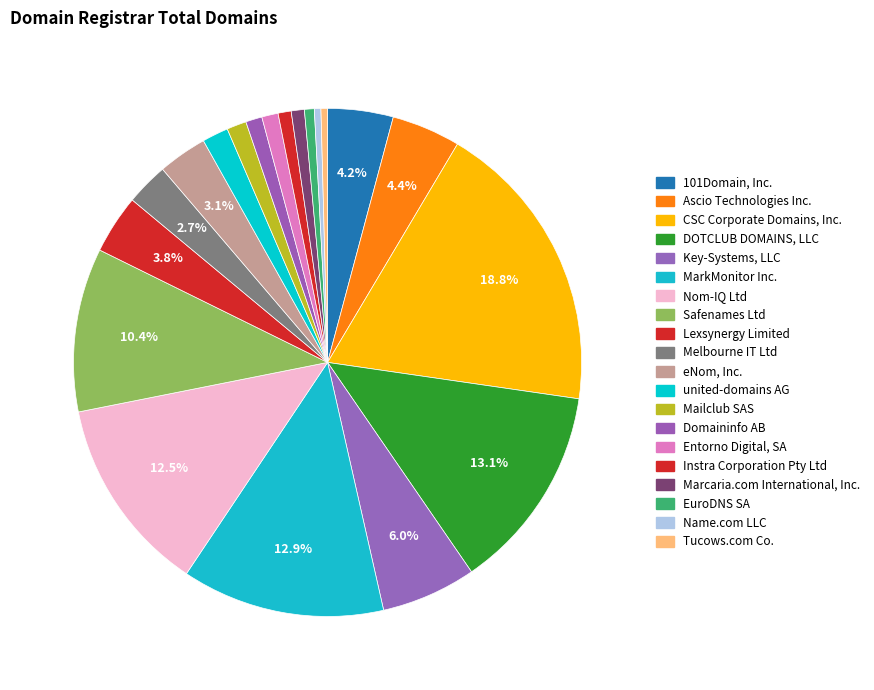

What percentage do CSC Corporate Domains, Inc. and united-domains AG together represent?

20.4%